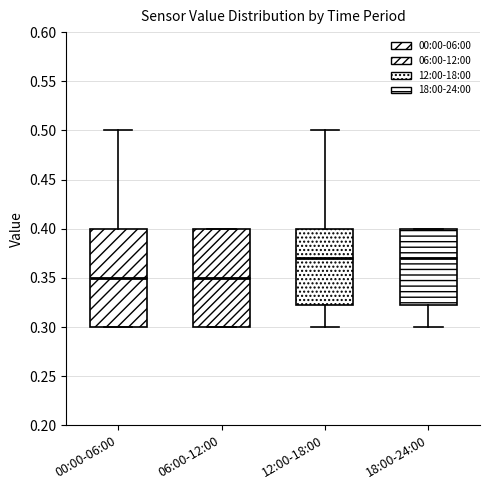

Reading left to right, read every box against the y-axis: the position of its median line, the range the box covers, and the ends of its whiskers. The values are not printed on the chart, so give them approximately, as read against the axis.

00:00-06:00: median 0.350, box 0.300 to 0.400, whiskers 0.300 to 0.500
06:00-12:00: median 0.350, box 0.300 to 0.400, whiskers 0.300 to 0.400
12:00-18:00: median 0.370, box 0.325 to 0.400, whiskers 0.300 to 0.500
18:00-24:00: median 0.370, box 0.325 to 0.400, whiskers 0.300 to 0.400